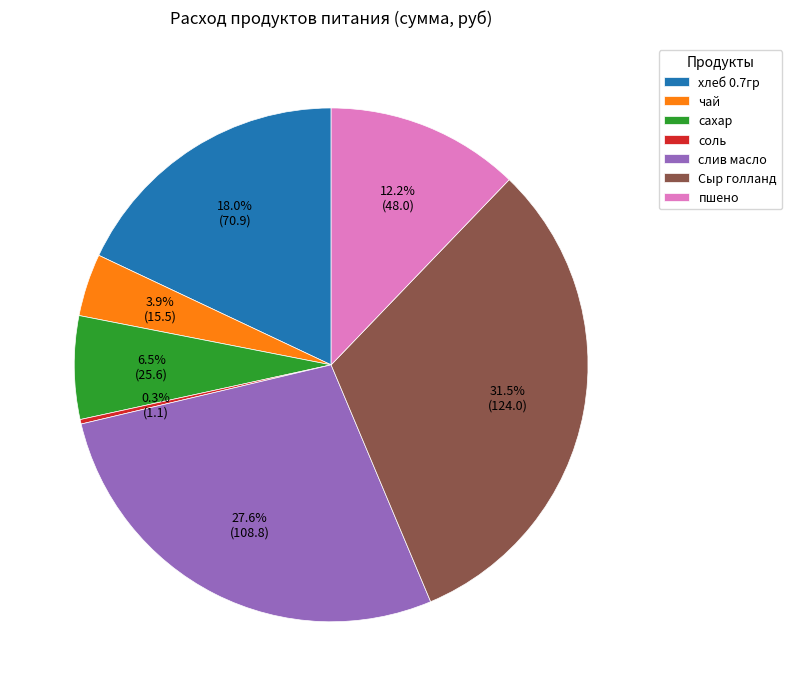

Between пшено and чай, which is larger?

пшено